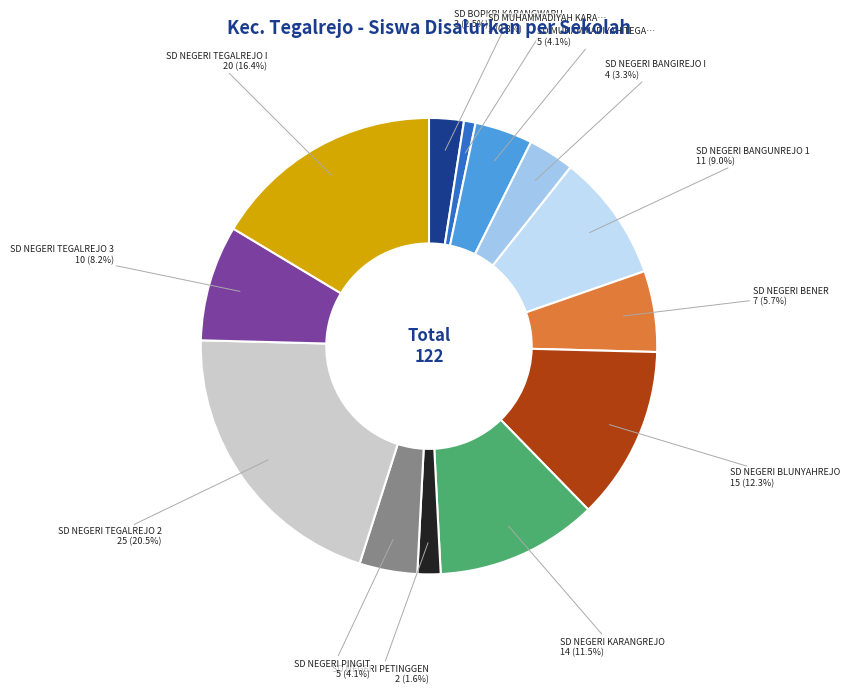

Which category has the smallest portion of the pie?

SD MUHAMMADIYAH KARANGWARU